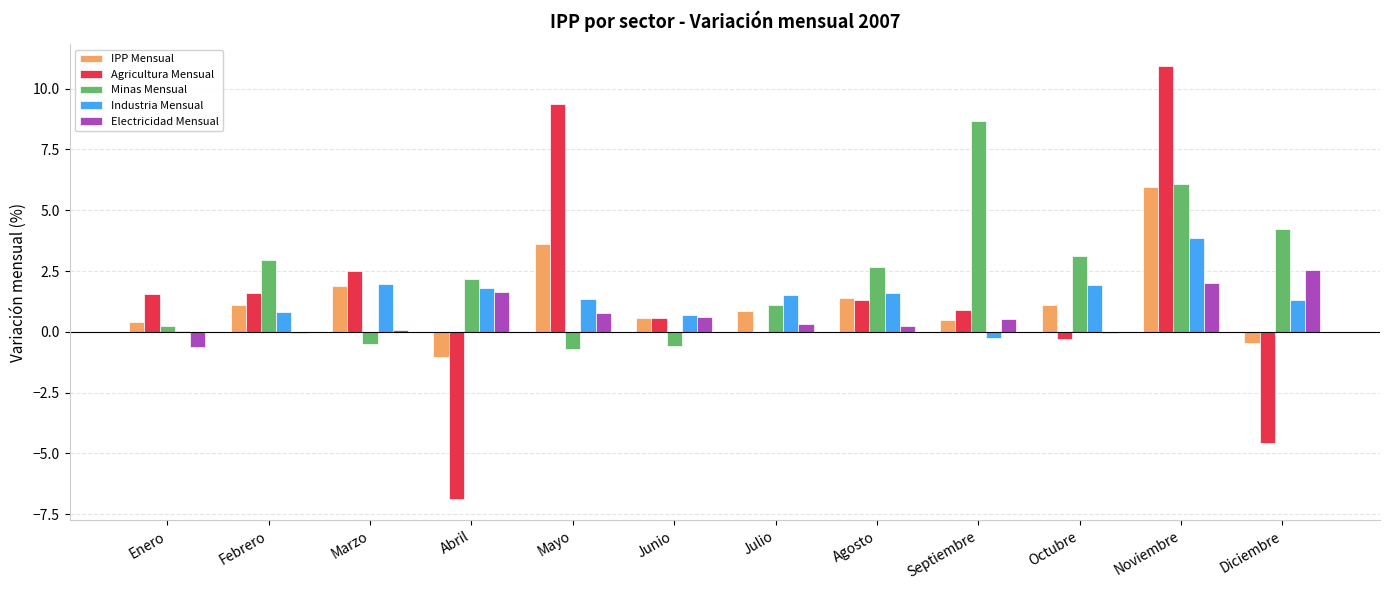

At which category is the sum across all series the highest?

Noviembre